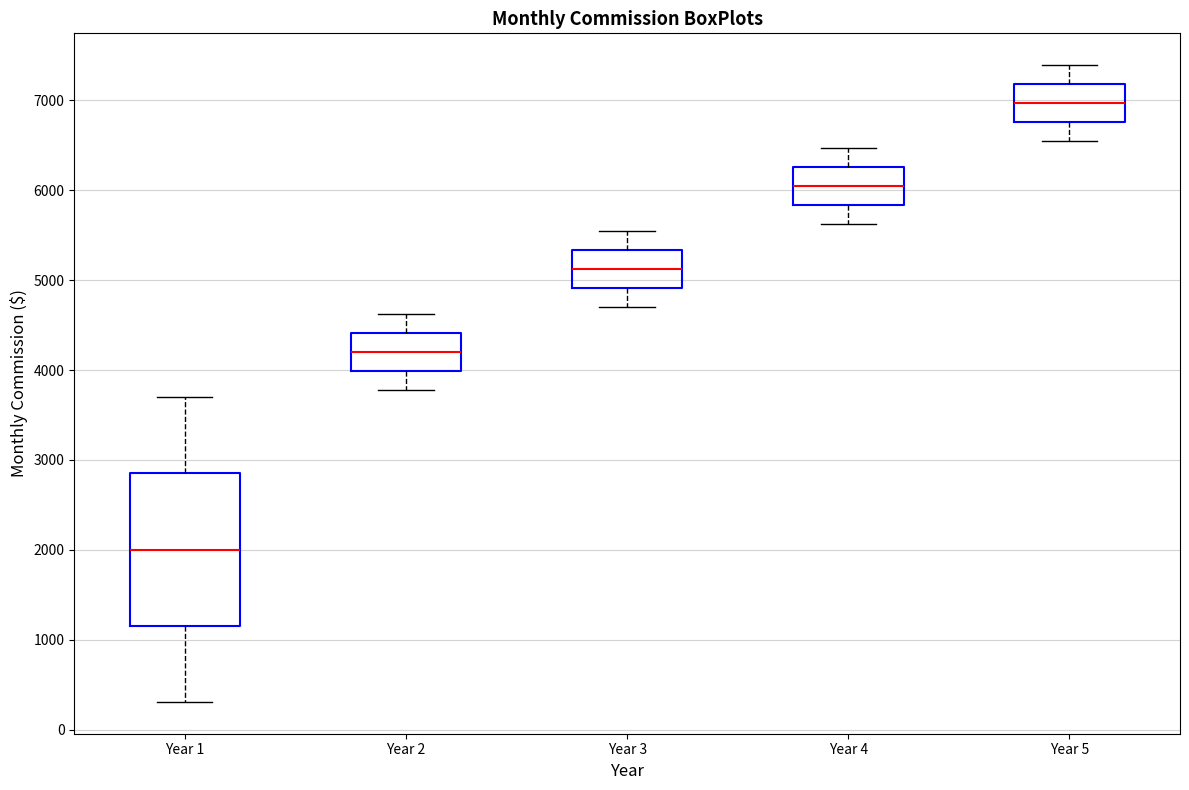

Comparing the boxes themselves (not the whiskers), which one is the tallest?

Year 1